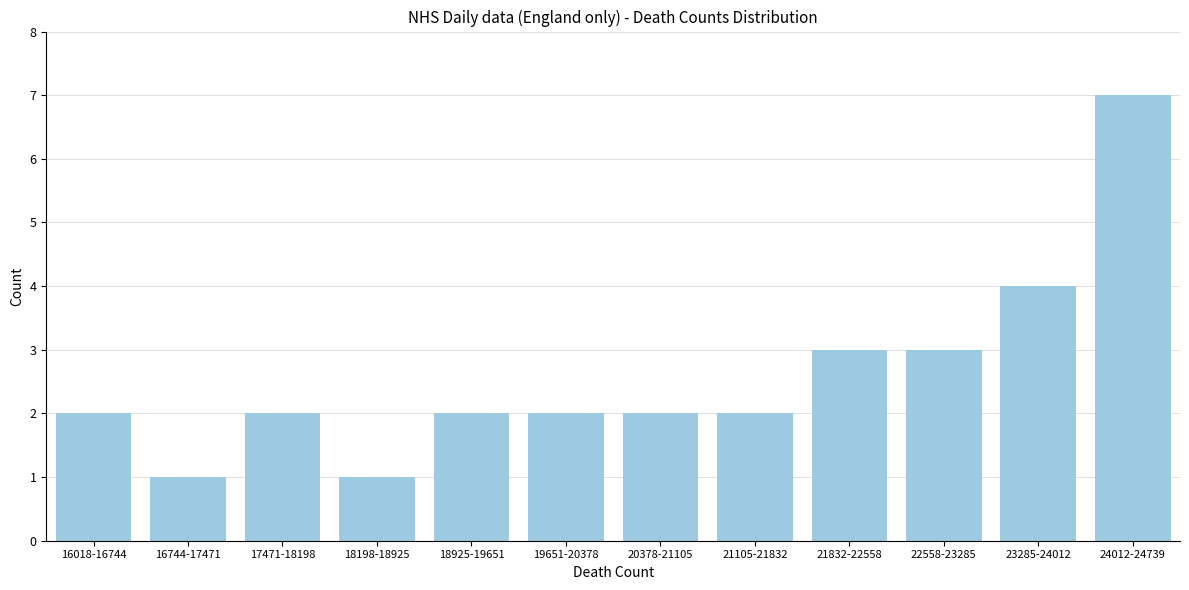

Reading left to right, what are all the values shown in this chart?

2	1	2	1	2	2	2	2	3	3	4	7